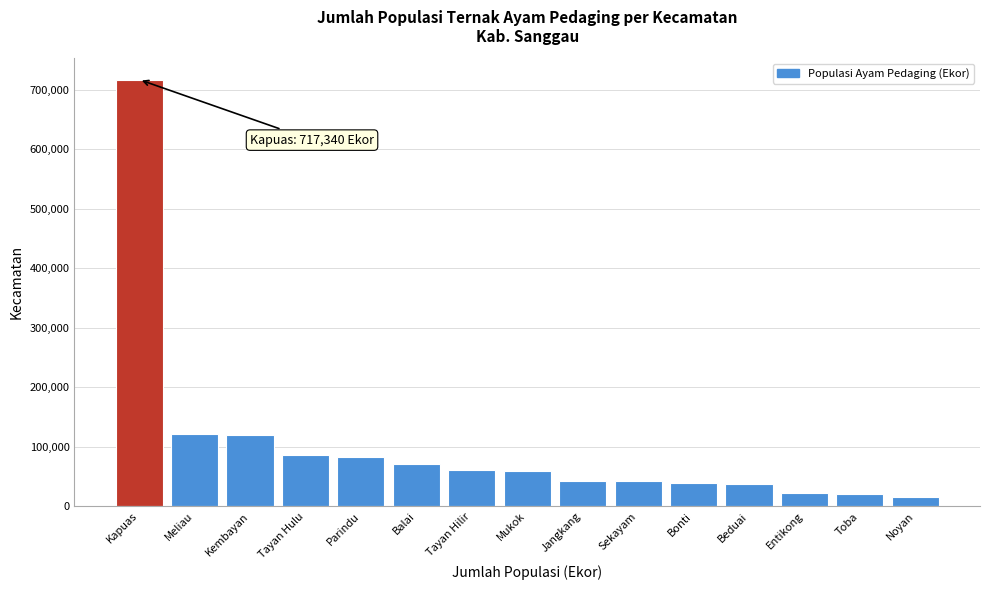

What is the approximate value at Noyan?

16458